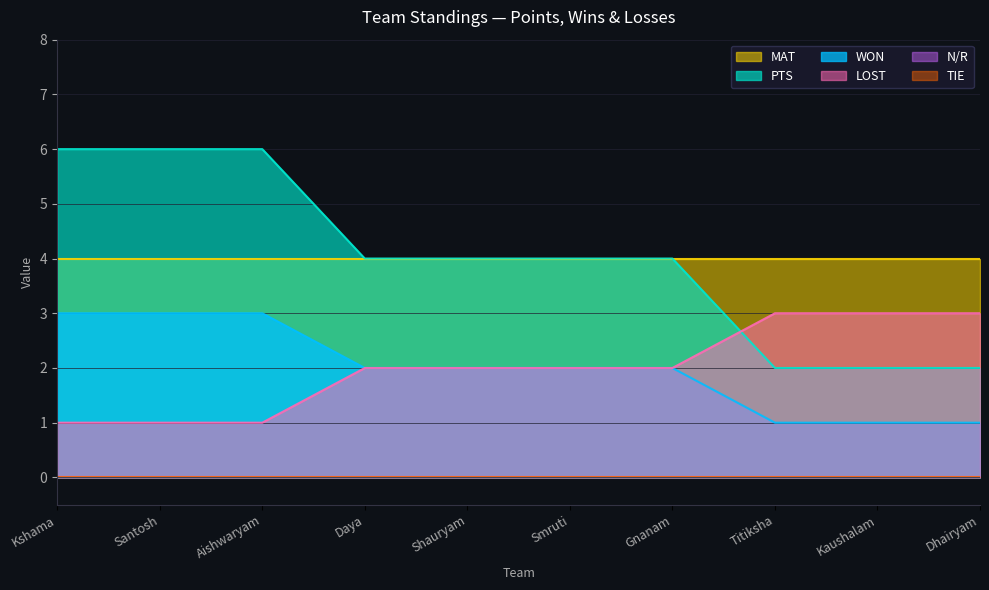

What is the average value of the LOST series?

2